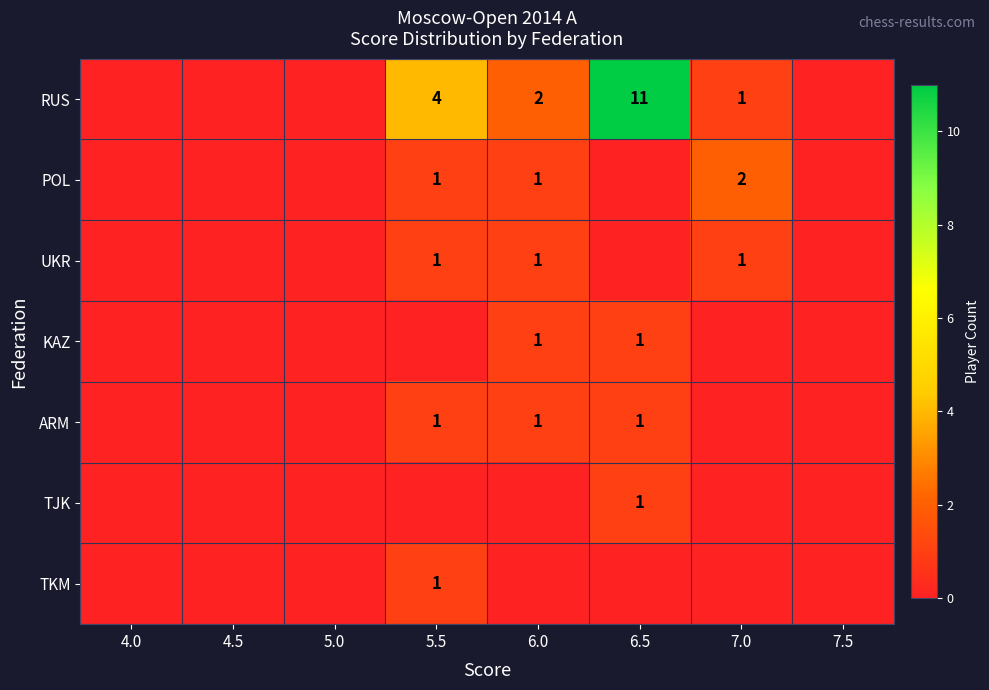

True or false: ARM has a value of 1 at 6.5.

True